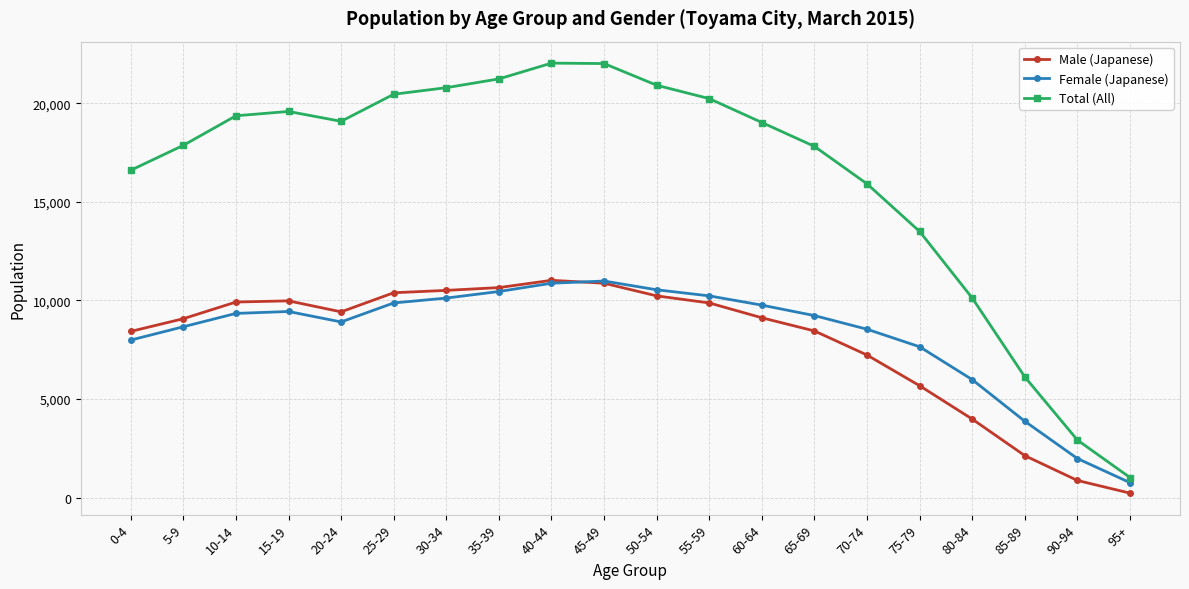

What is the sum of all Female (Japanese) values?

165269